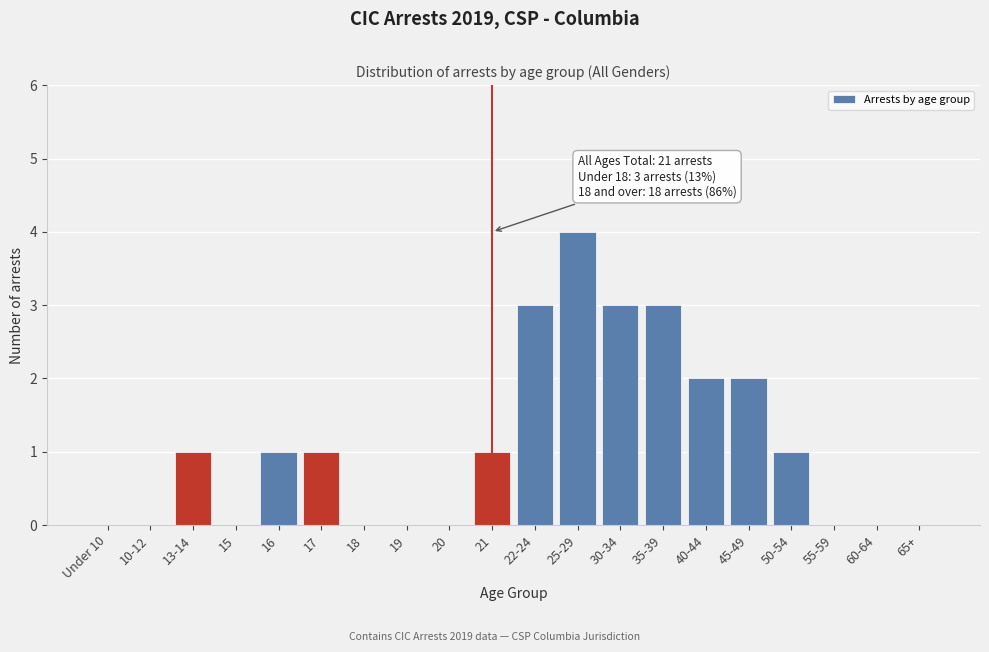

Reading left to right, extract all data points from this chart.

Under 10=0	10-12=0	13-14=1	15=0	16=1	17=1	18=0	19=0	20=0	21=1	22-24=3	25-29=4	30-34=3	35-39=3	40-44=2	45-49=2	50-54=1	55-59=0	60-64=0	65+=0